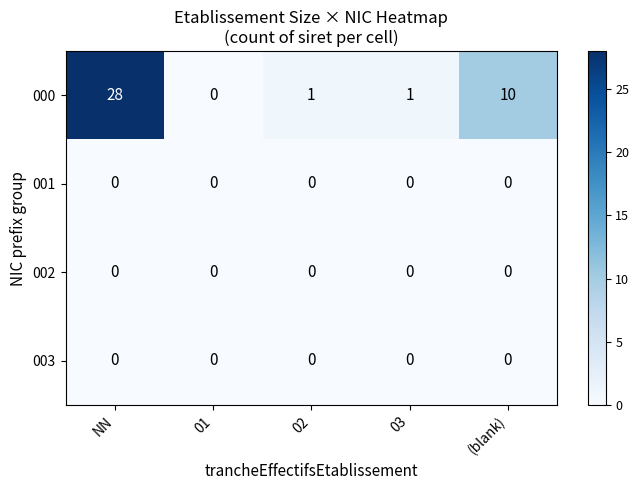

Is it true that 001 equals 0 at 03?

True